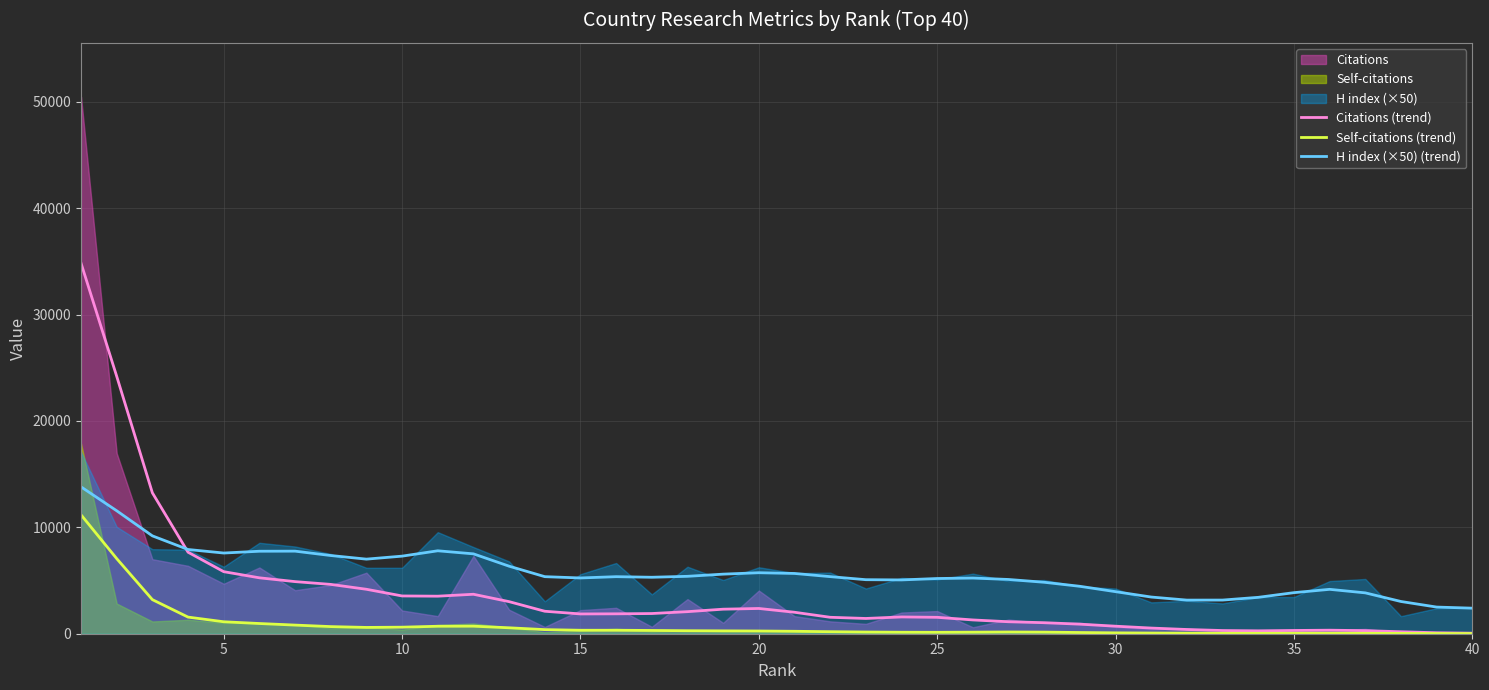

What is the minimum value for H index (×50) (trend)?

2402.4